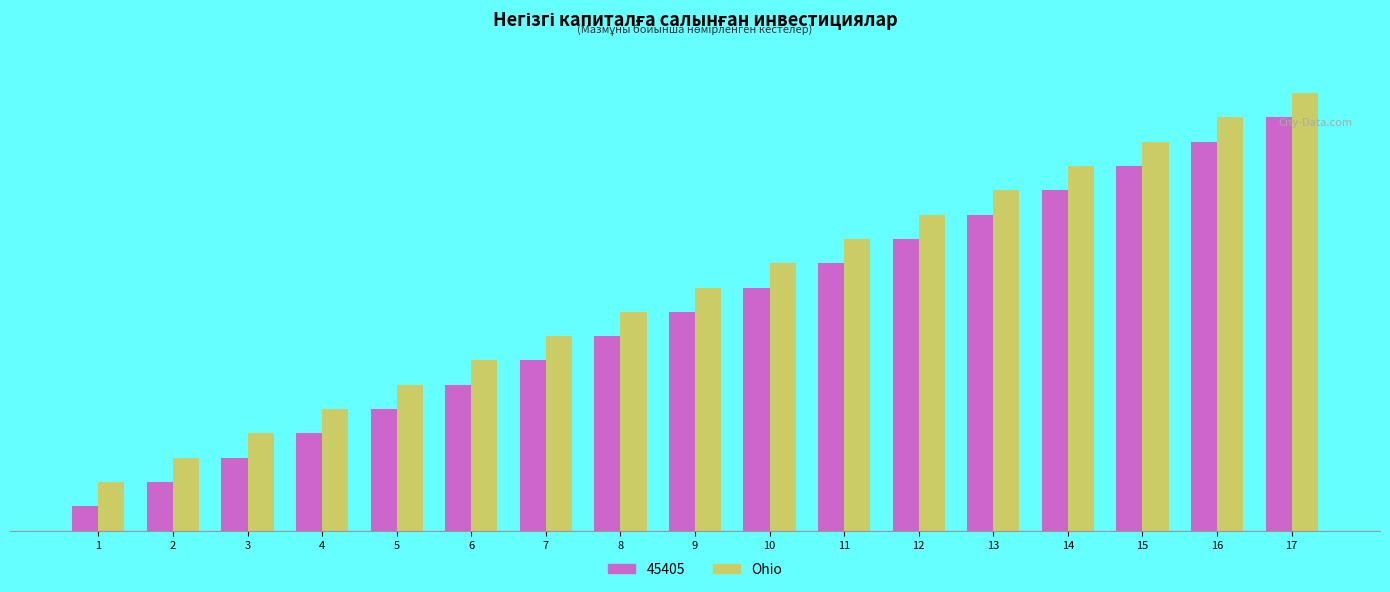

What are all the series names shown in the legend?

45405, Ohio